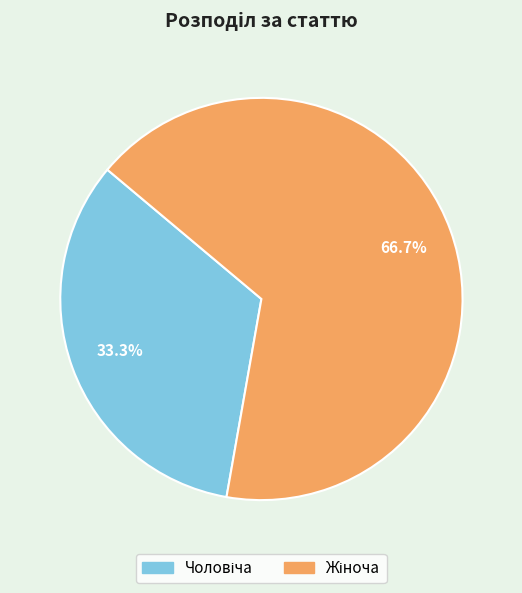

Is there a majority slice in this chart?

Yes